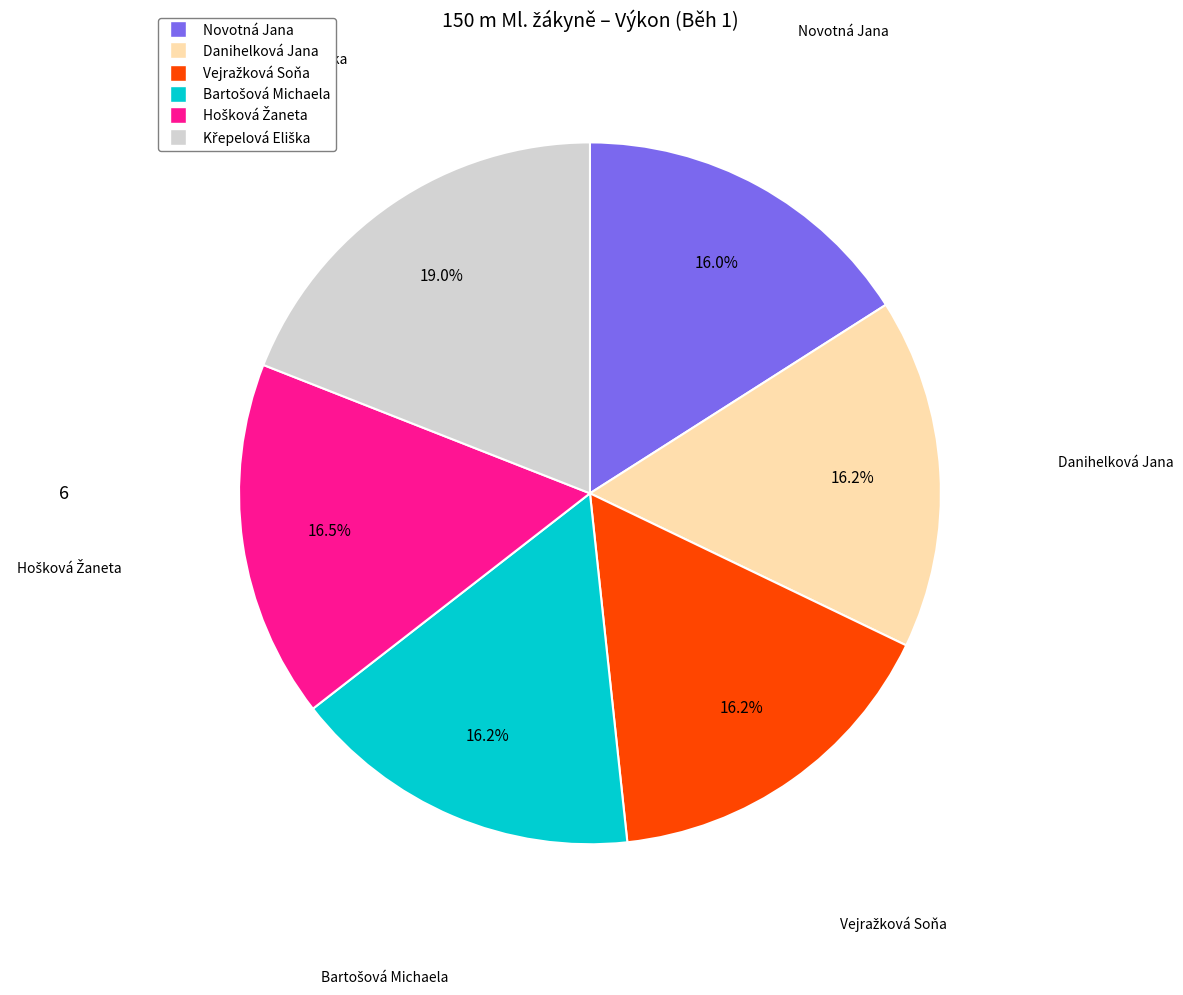

Is it true that Novotná Jana is 31% of the pie?

False